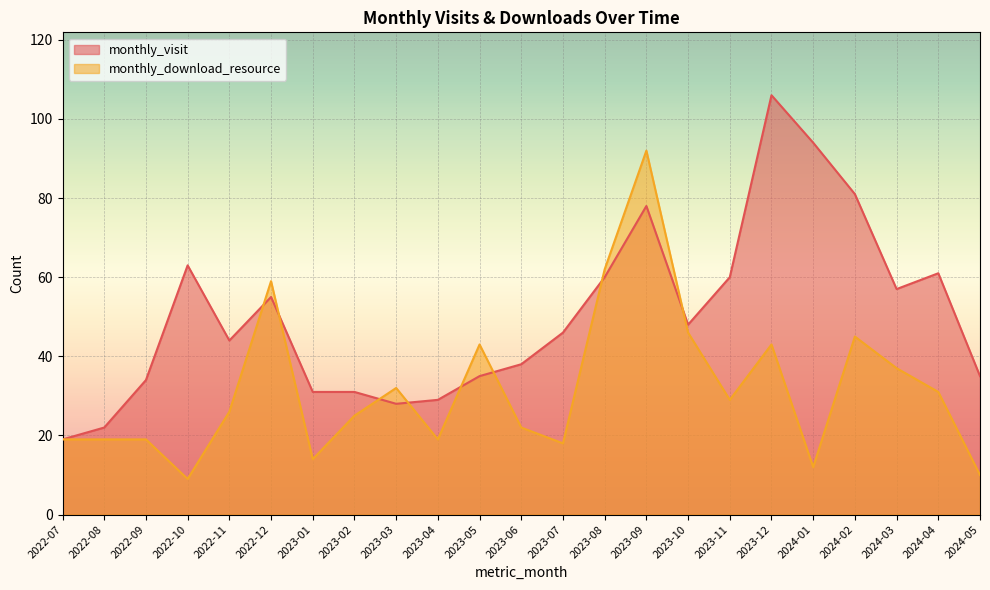

After their last crossing, which series has the higher values: monthly_visit or monthly_download_resource?

monthly_visit